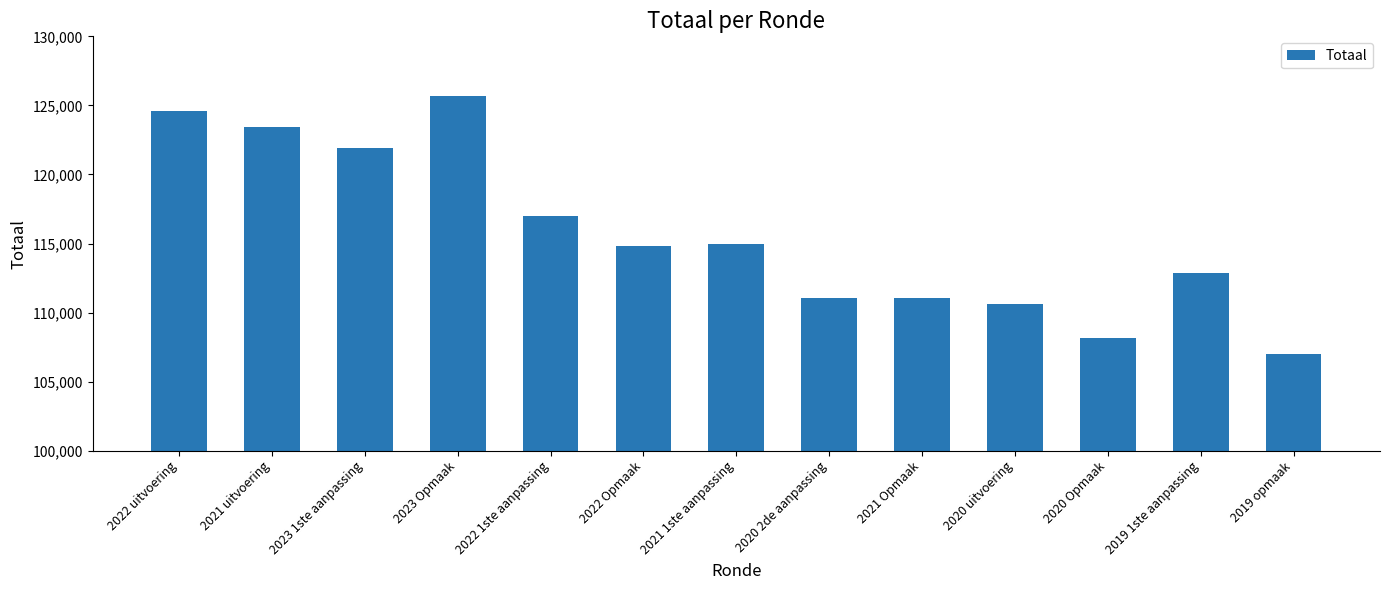

How many bars are there in total?

13